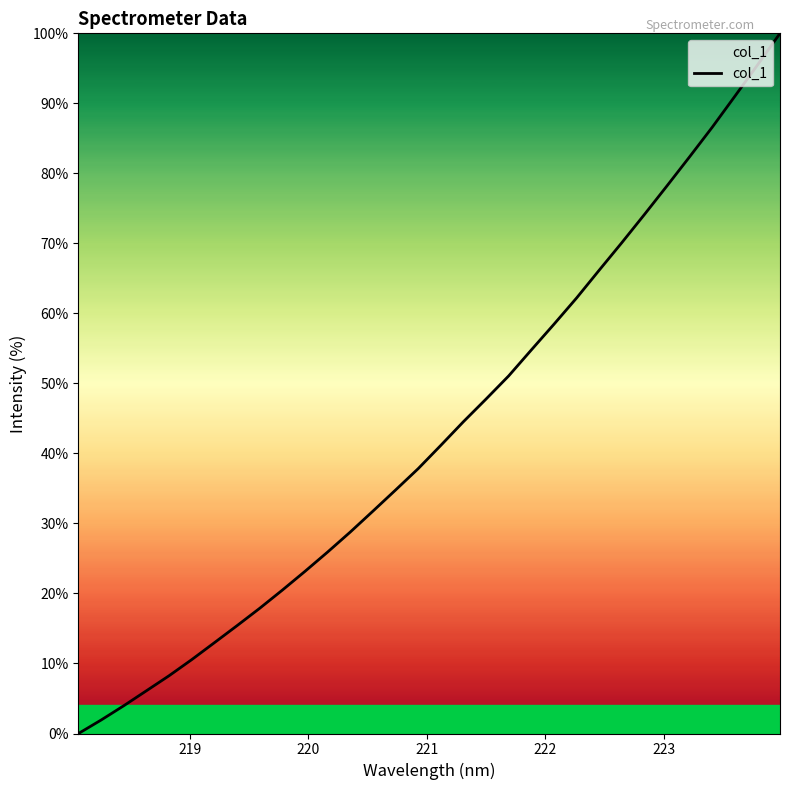

What is the difference between the maximum and minimum values?

100.0